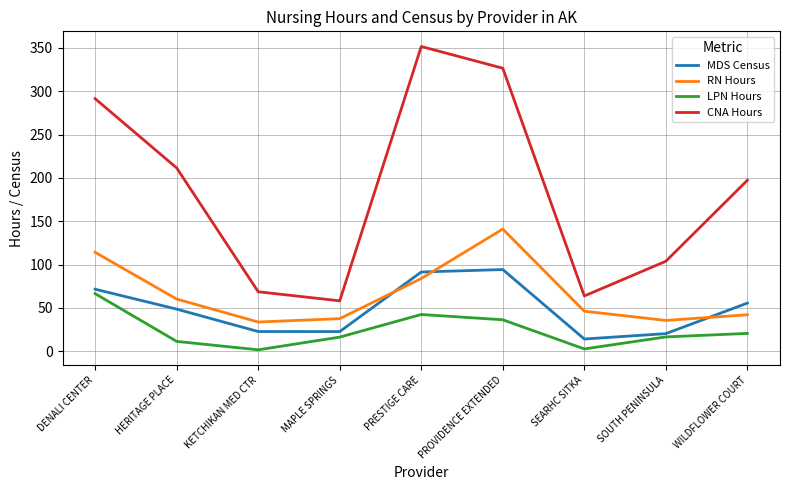

What are all the series names shown in the legend?

MDS Census, RN Hours, LPN Hours, CNA Hours